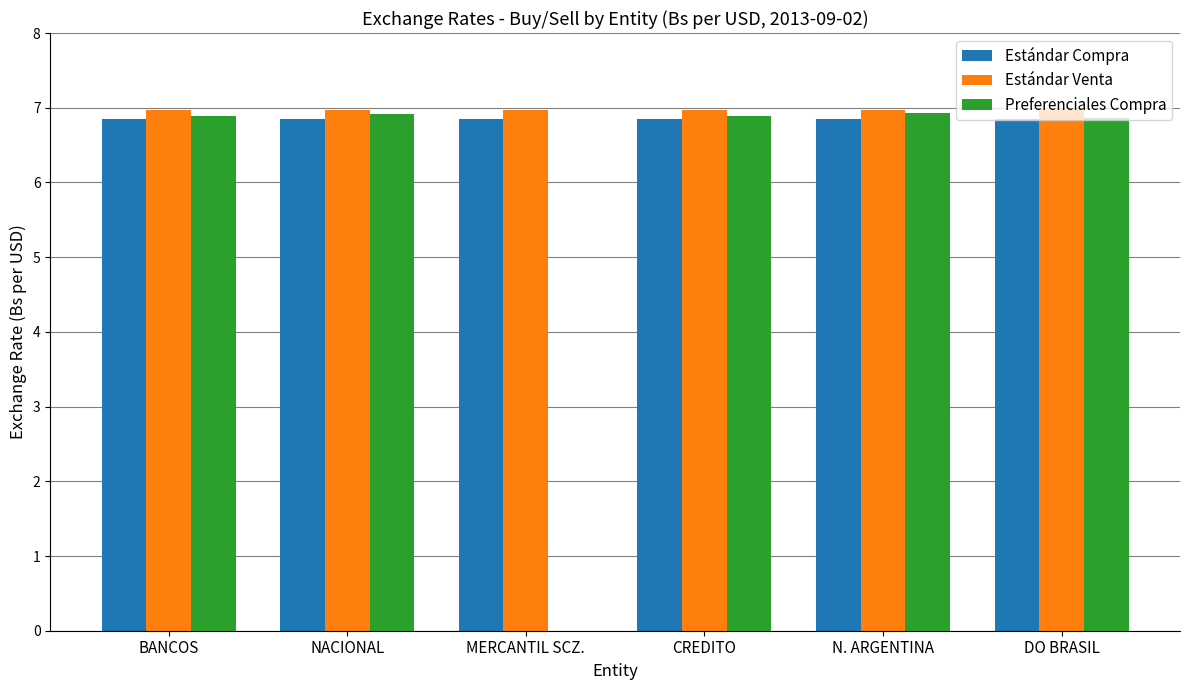

The Preferenciales Compra series shows 6.9 at DO BRASIL. True or false?

True